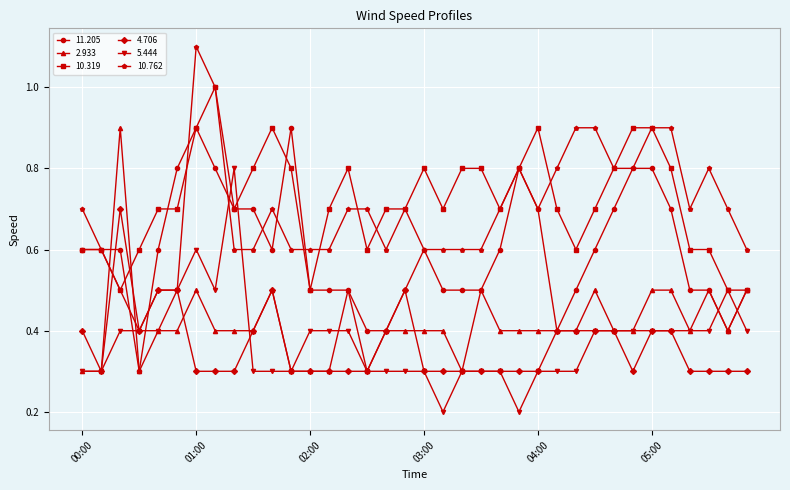

What is the value of the 4.706 point at the 21st from the left?

0.3